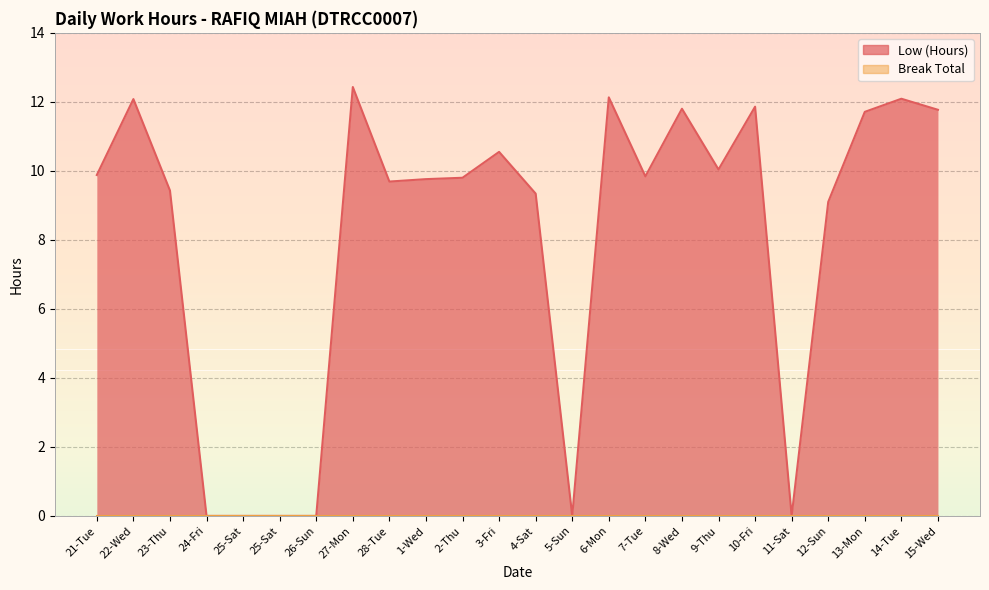

What is the difference between the values at 14-Tue and 3-Fri?

1.5